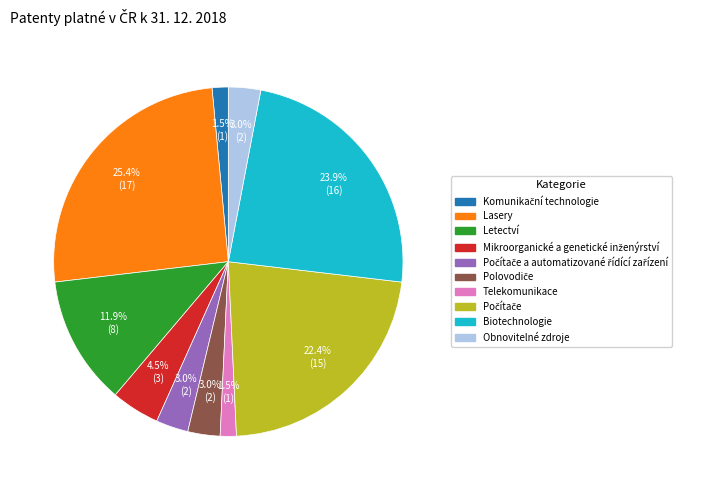

What is the largest slice in the pie chart?

Lasery